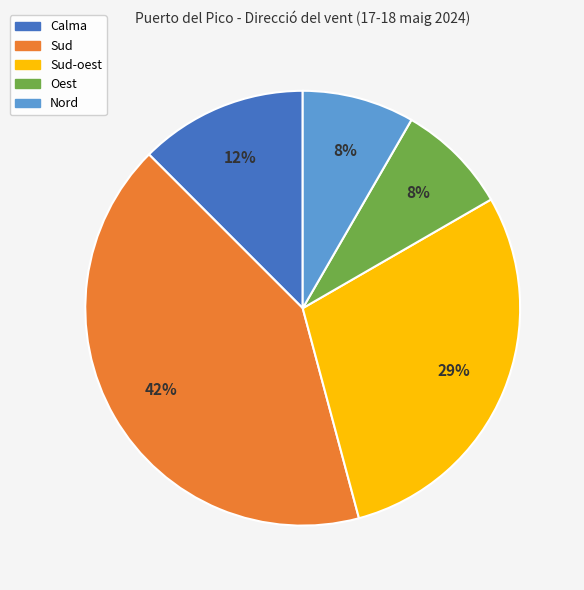

Does any single category account for the majority?

No